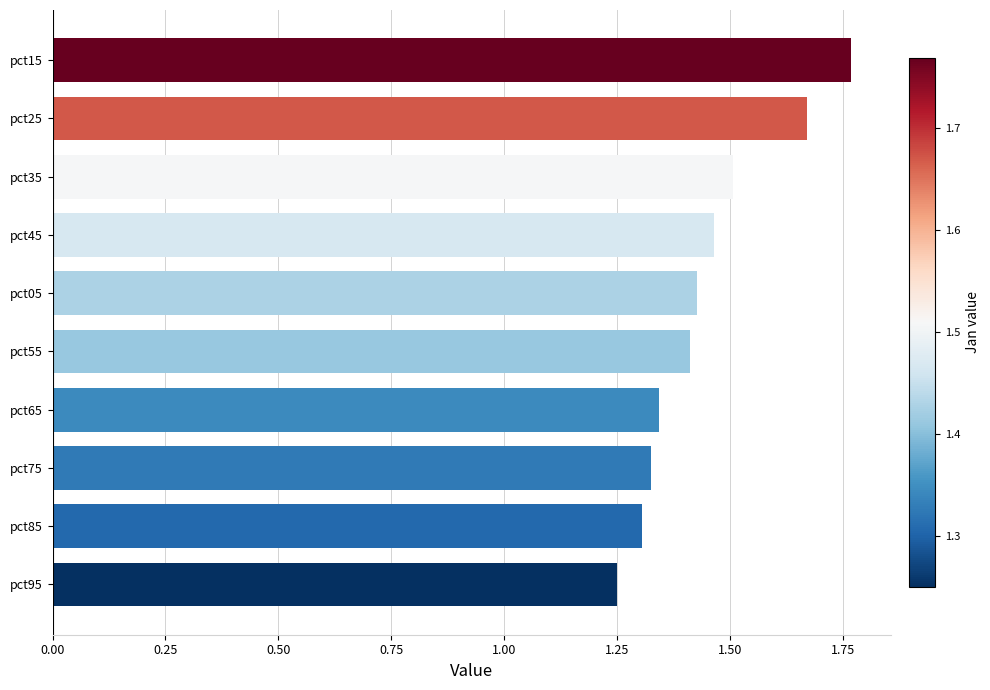

Is it true that the value at pct05 is 0.6?

False